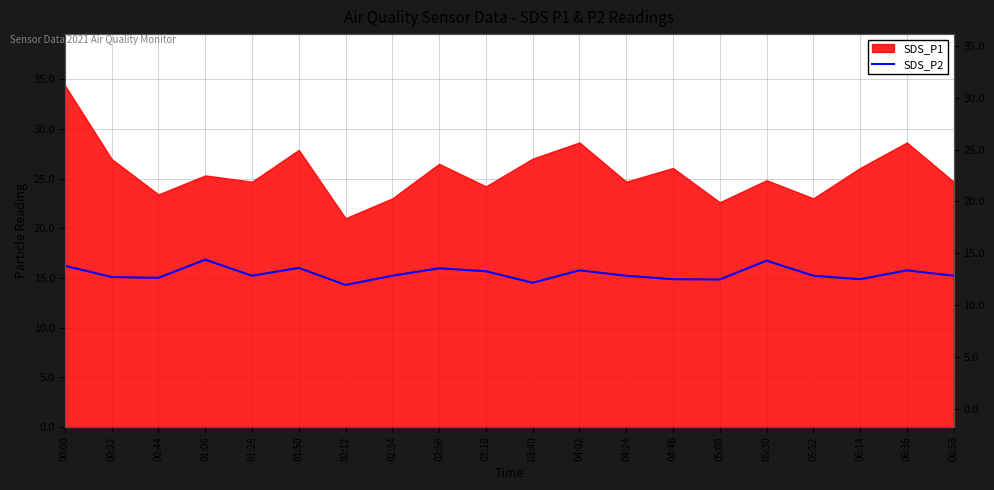

Between 00:44 and 00:22, which is larger?

00:22